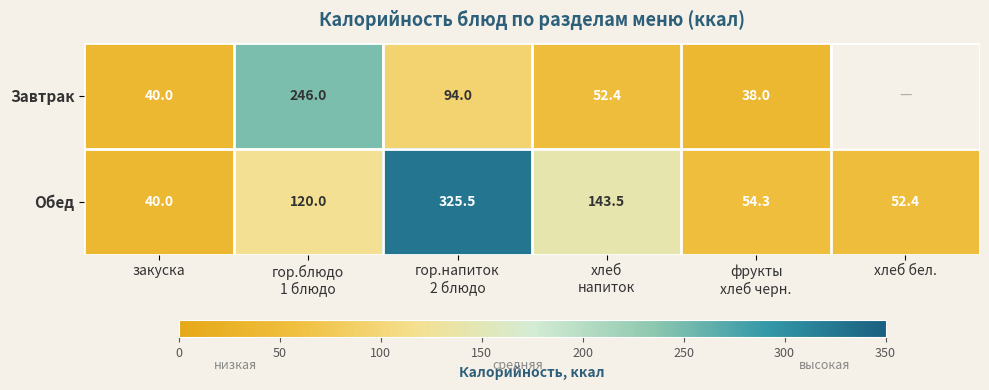

What is the difference between the maximum and minimum values in the Обед series?

285.5